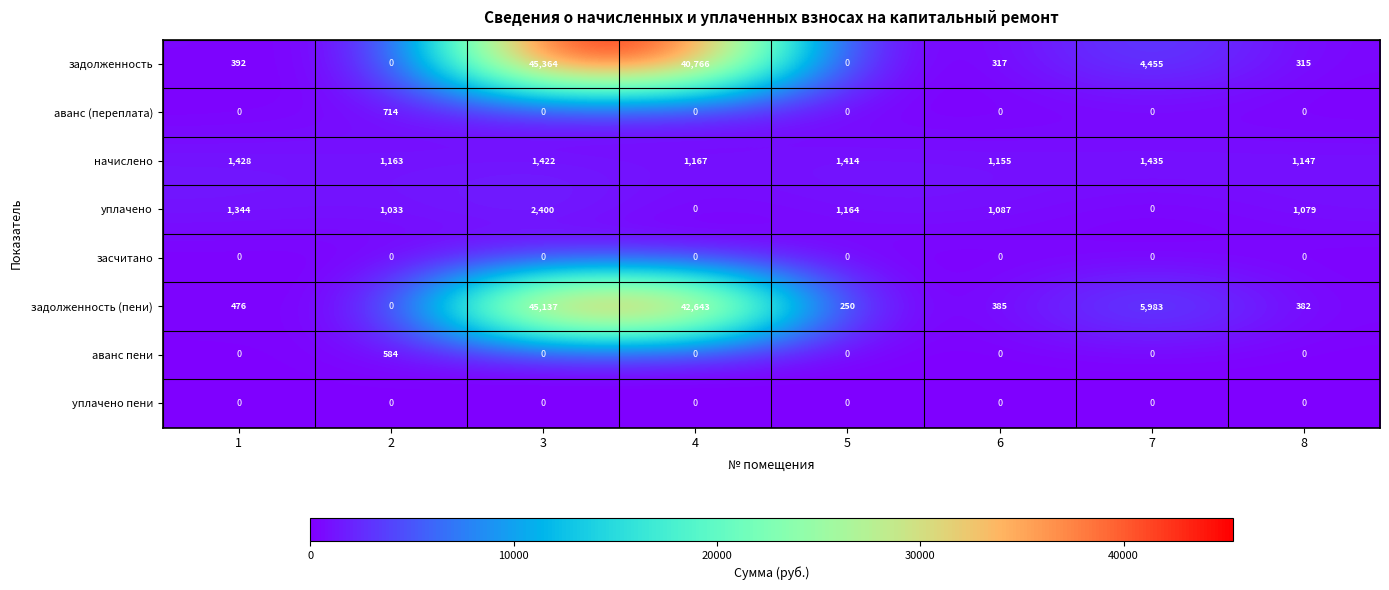

What is the difference between the highest and lowest values at 4?

42643